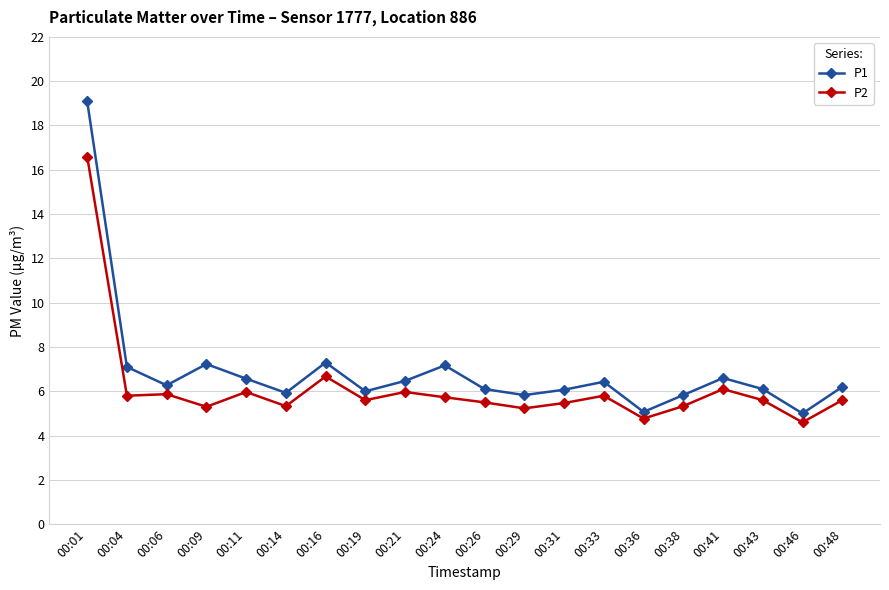

Where is P2 nearest to the value 10?

00:16